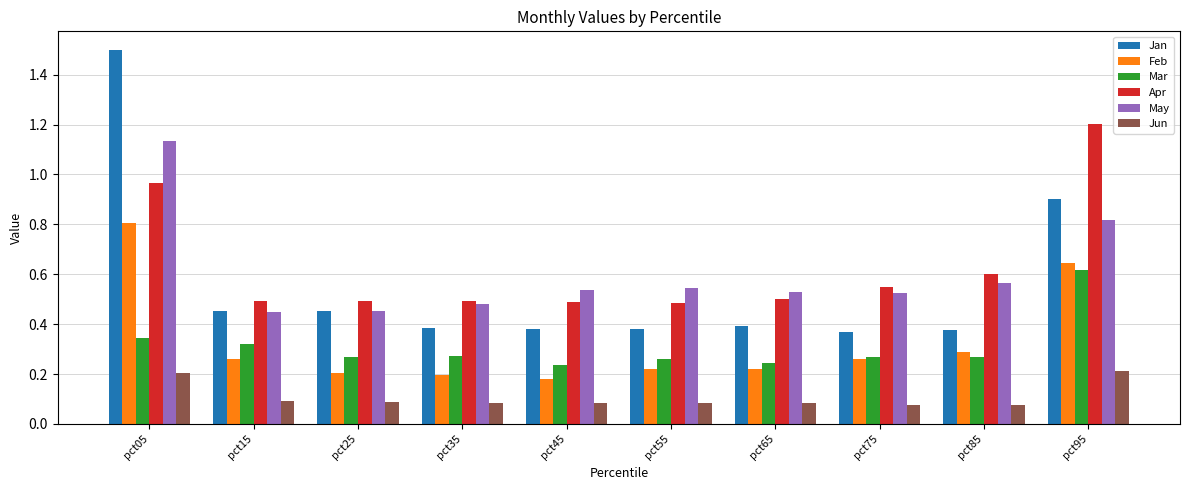

Rank the series at pct55 from lowest to highest value.

Jun, Feb, Mar, Jan, Apr, May